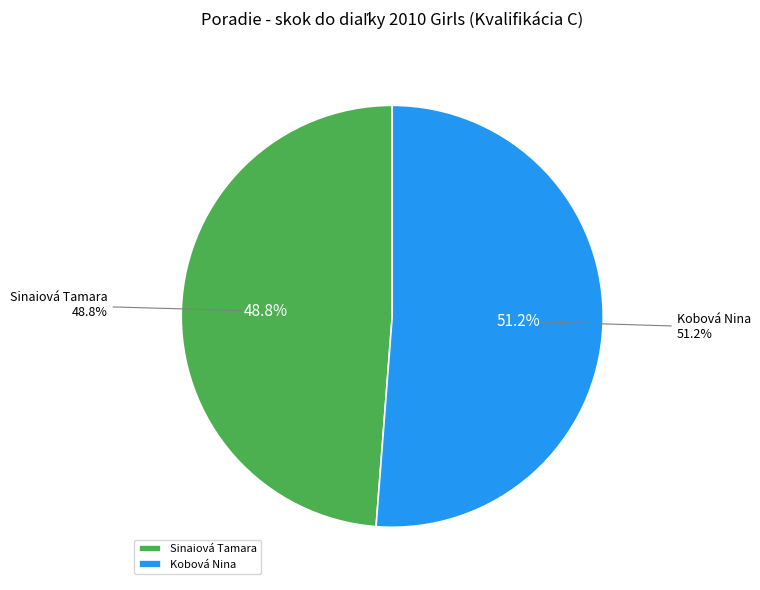

Which slice is the smallest?

Sinaiová Tamara